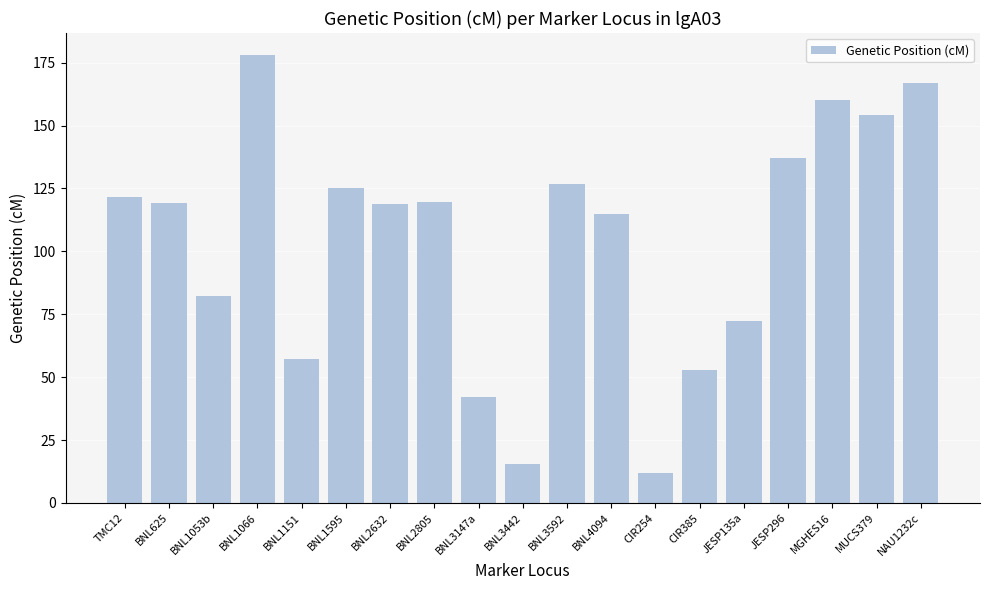

What is the maximum value shown in the chart?

177.9